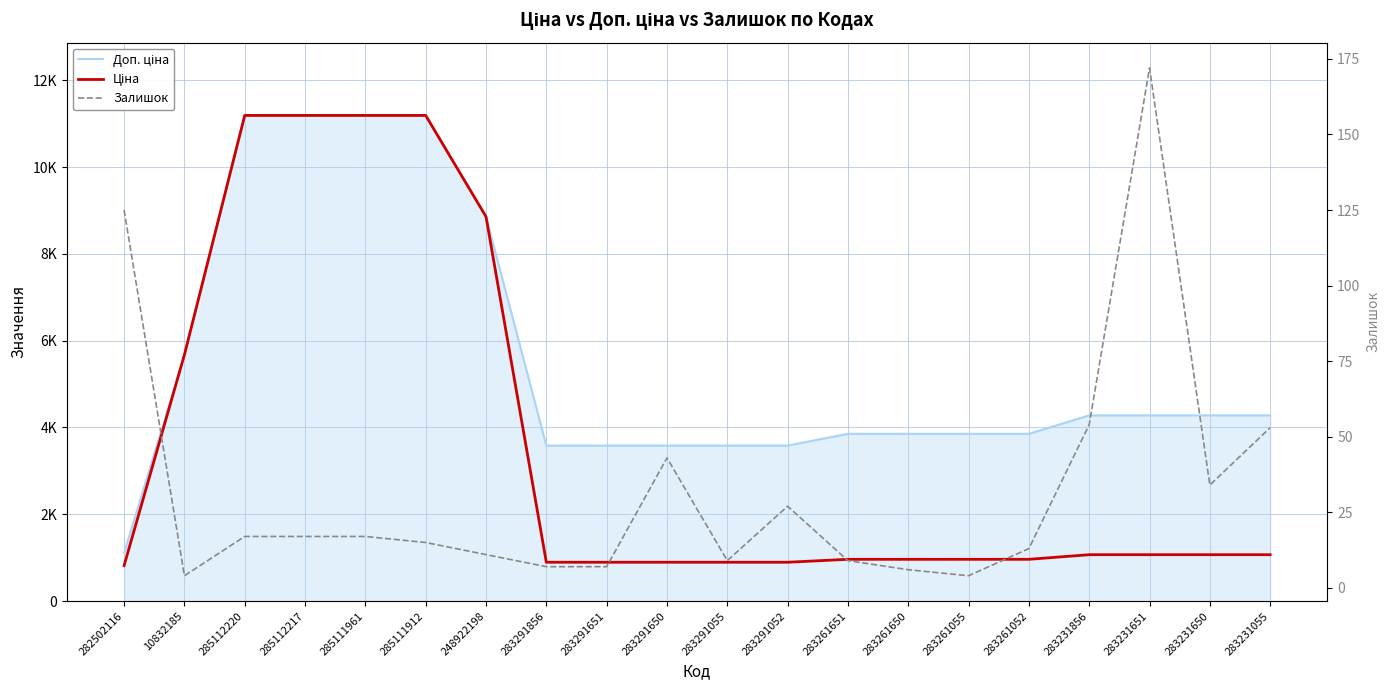

Reading left to right, list all the values displayed in this chart.

Доп. ціна: 282502116=1109.2	10832185=5673.8	285112220=11188.2	285112217=11188.2	285111961=11188.2	285111912=11188.2	248922198=8856.7	283291856=3583.6	283291651=3583.6	283291650=3583.6	283291055=3583.6	283291052=3583.6	283261651=3854.0	283261650=3854.0	283261055=3854.0	283261052=3854.0	283231856=4279.1	283231651=4279.1	283231650=4279.1	283231055=4279.1
Ціна: 282502116=818.5	10832185=5673.8	285112220=11188.2	285112217=11188.2	285111961=11188.2	285111912=11188.2	248922198=8856.7	283291856=895.9	283291651=895.9	283291650=895.9	283291055=895.9	283291052=895.9	283261651=963.5	283261650=963.5	283261055=963.5	283261052=963.5	283231856=1069.8	283231651=1069.8	283231650=1069.8	283231055=1069.8
Залишок: 282502116=125.0	10832185=4.0	285112220=17.0	285112217=17.0	285111961=17.0	285111912=15.0	248922198=11.0	283291856=7.0	283291651=7.0	283291650=43.0	283291055=9.0	283291052=27.0	283261651=9.0	283261650=6.0	283261055=4.0	283261052=13.0	283231856=54.0	283231651=172.0	283231650=34.0	283231055=53.0